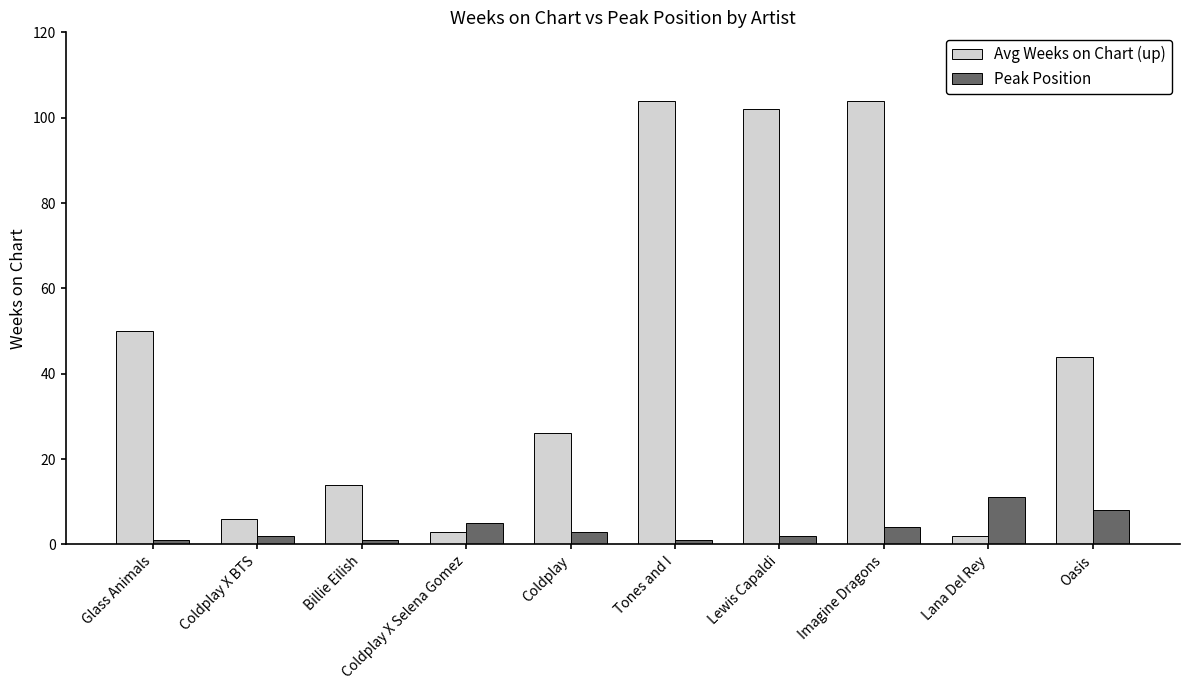

What is the sum of all Peak Position values?

38